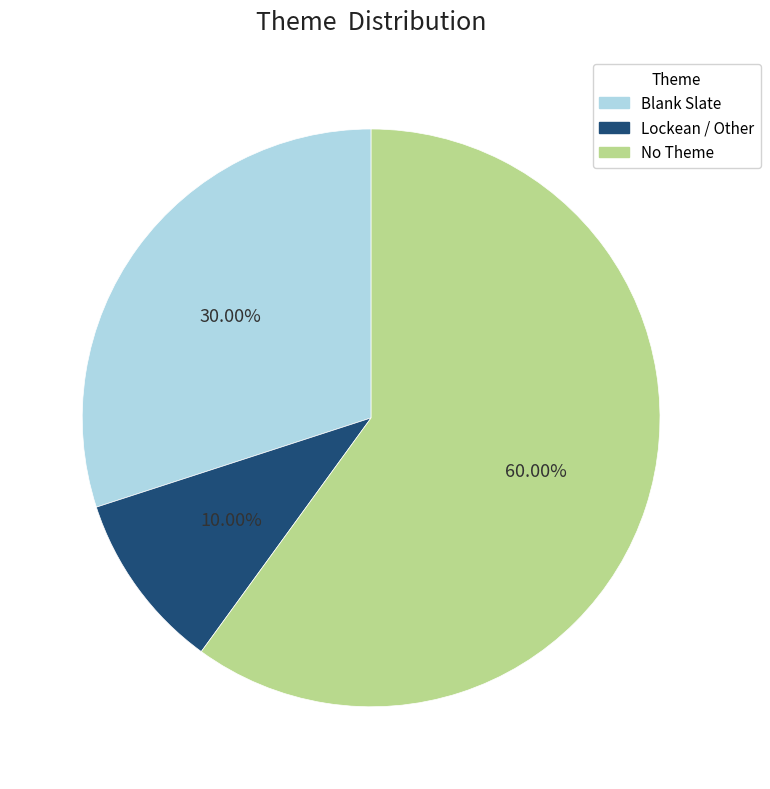

Which slice is the smallest?

Lockean / Other